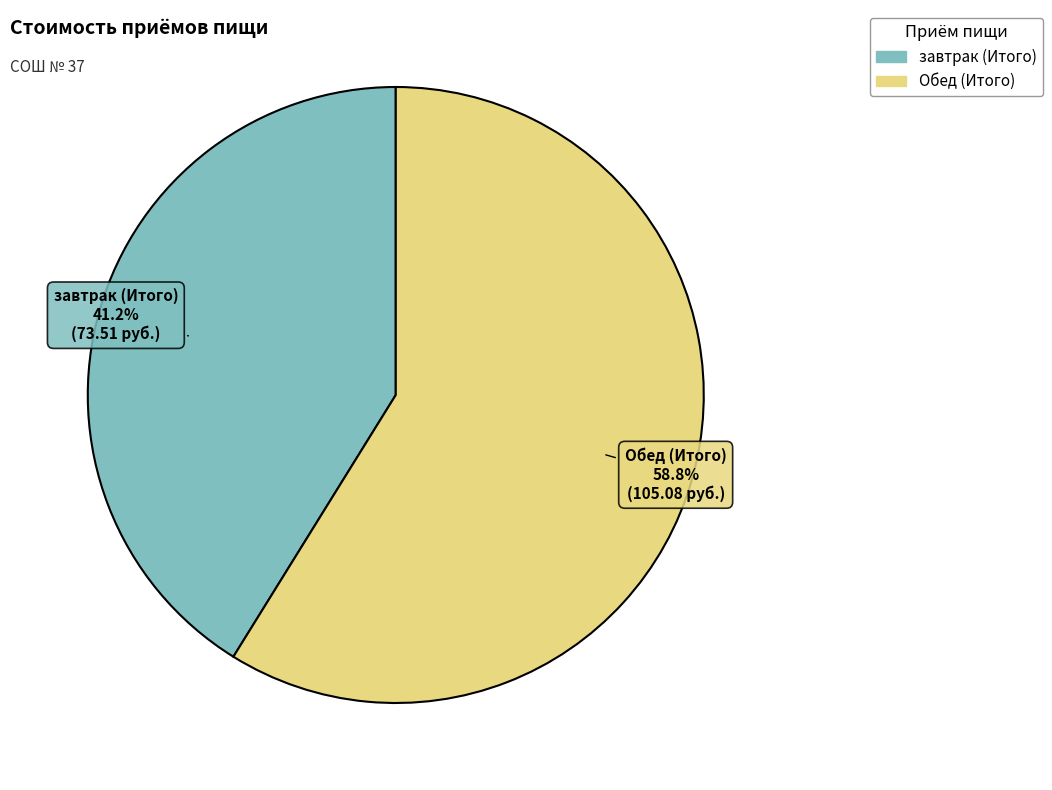

Is завтрак (Итого) the majority of the pie?

No